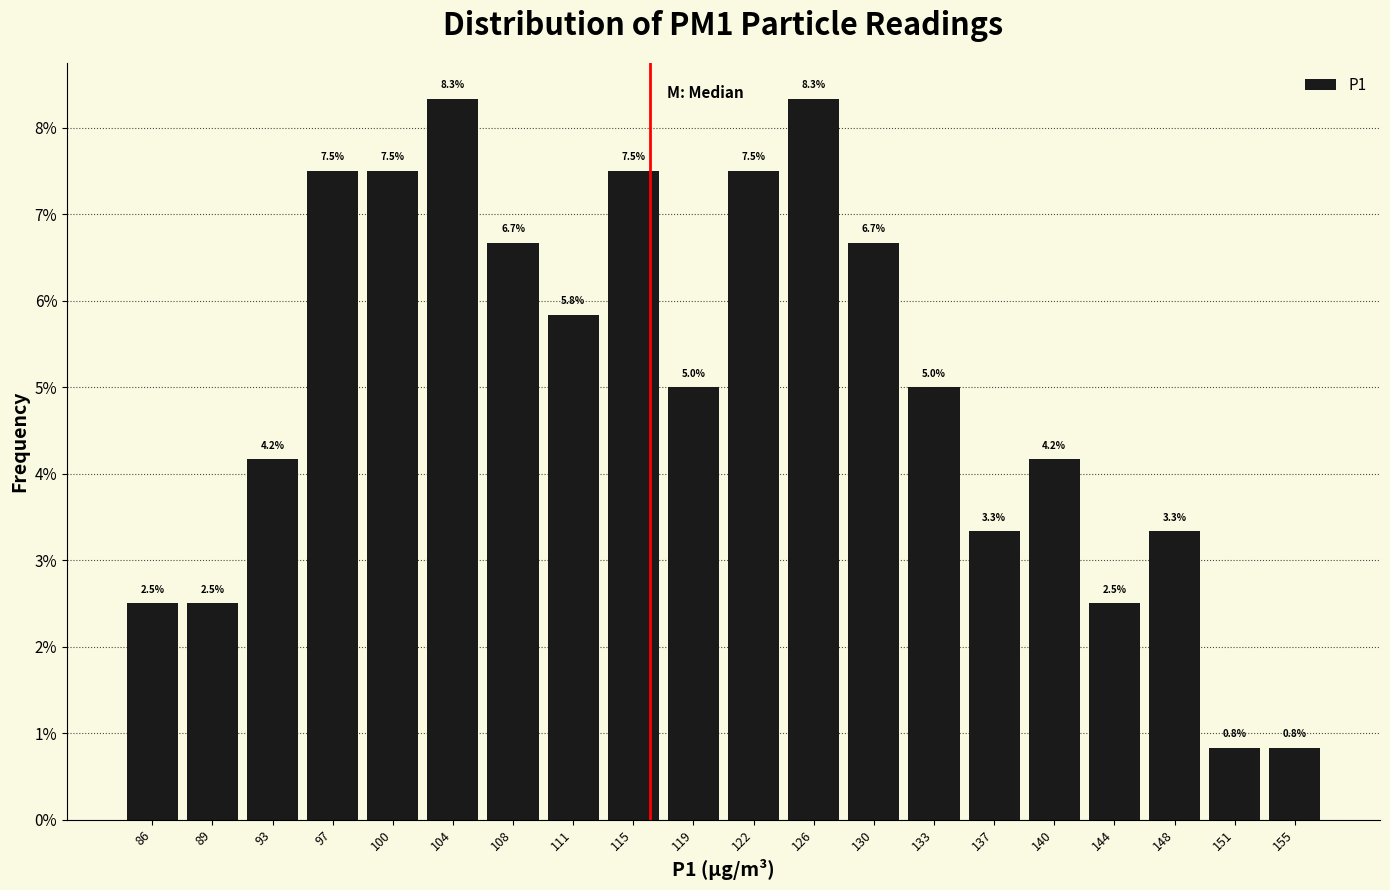

Reading left to right, list every bar in this chart as the range it spans on the x-axis followed by its height. The bar edges are not printed on the chart, so give them approximately, as read against the axis.

84.0 to 87.5: 2.5
87.5 to 91.5: 2.5
91.5 to 95.0: 4.2
95.0 to 98.5: 7.5
98.5 to 102.0: 7.5
102.0 to 106.0: 8.3
106.0 to 109.5: 6.7
109.5 to 113.0: 5.8
113.0 to 117.0: 7.5
117.0 to 120.5: 5.0
120.5 to 124.0: 7.5
124.0 to 127.5: 8.3
127.5 to 131.5: 6.7
131.5 to 135.0: 5.0
135.0 to 138.5: 3.3
138.5 to 142.0: 4.2
142.0 to 146.0: 2.5
146.0 to 149.5: 3.3
149.5 to 153.0: 0.8
153.0 to 157.0: 0.8